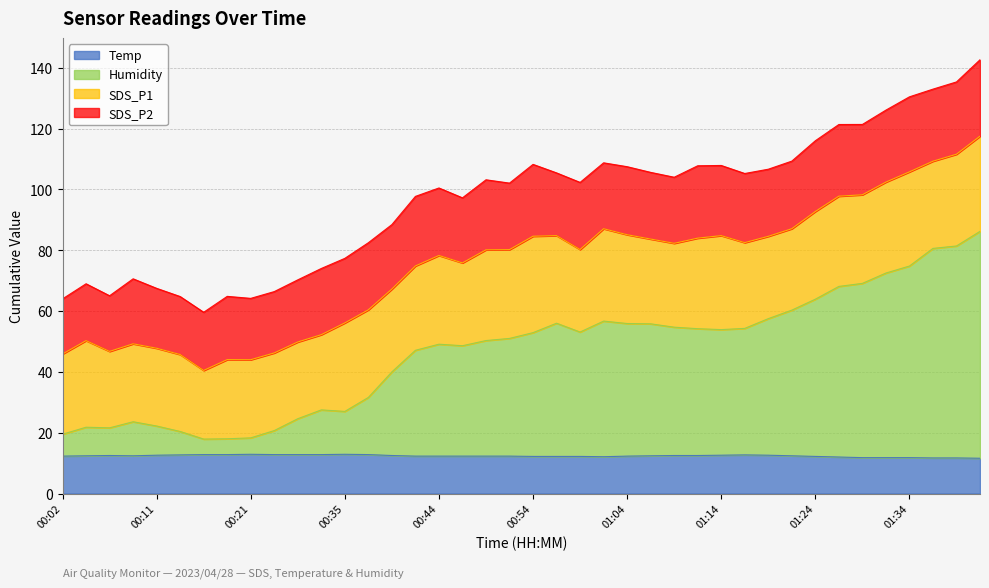

Does the chart display data point markers on the line(s)?

No